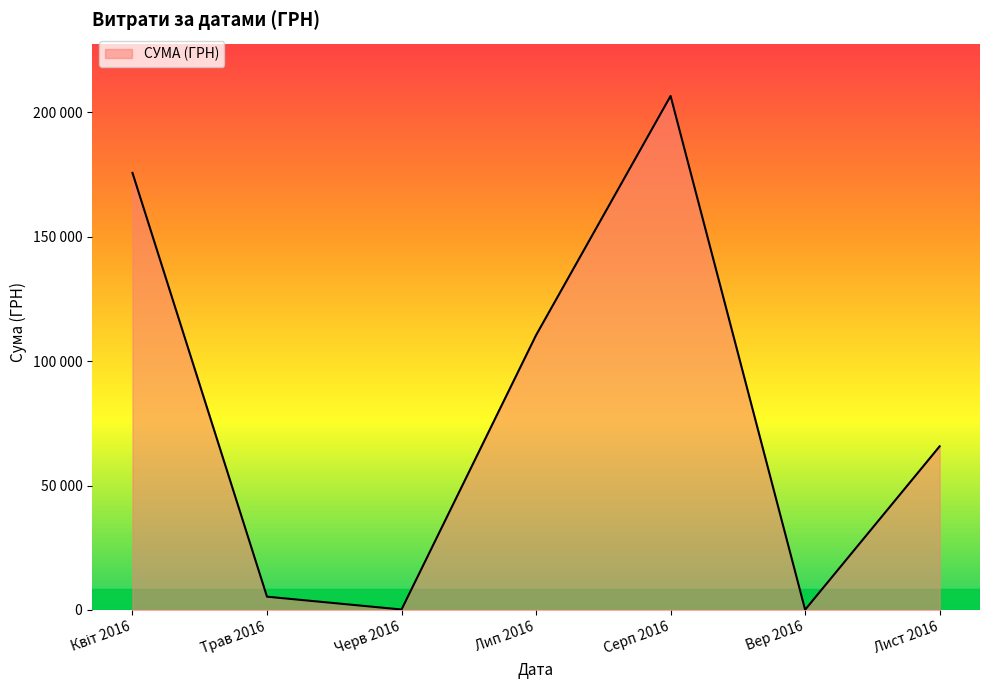

True or false: the data has more than 0 interior local peaks.

True